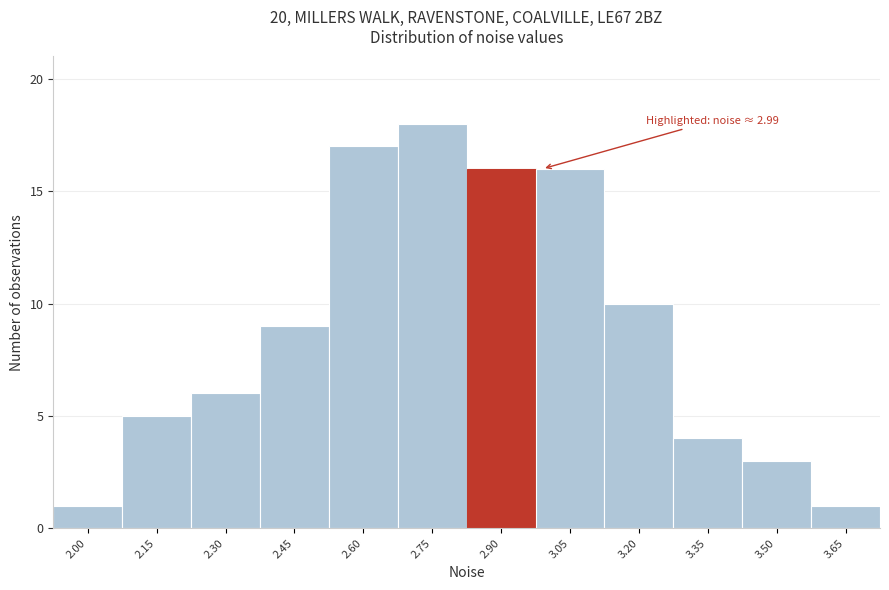

Reading left to right, what are all the values shown in this chart?

1	5	6	9	17	18	16	16	10	4	3	1